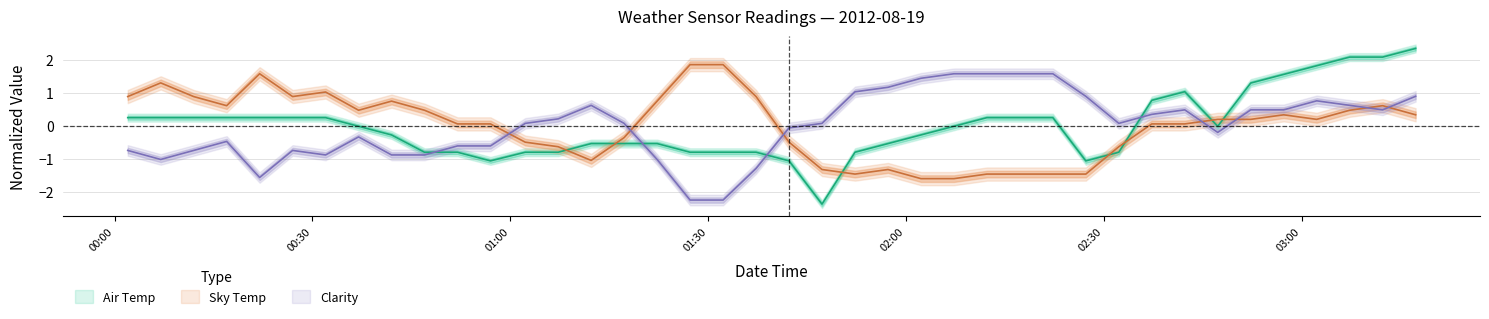

Is it true that Sky Temp equals 1.0 at 2012-08-19 00:32:00?

True